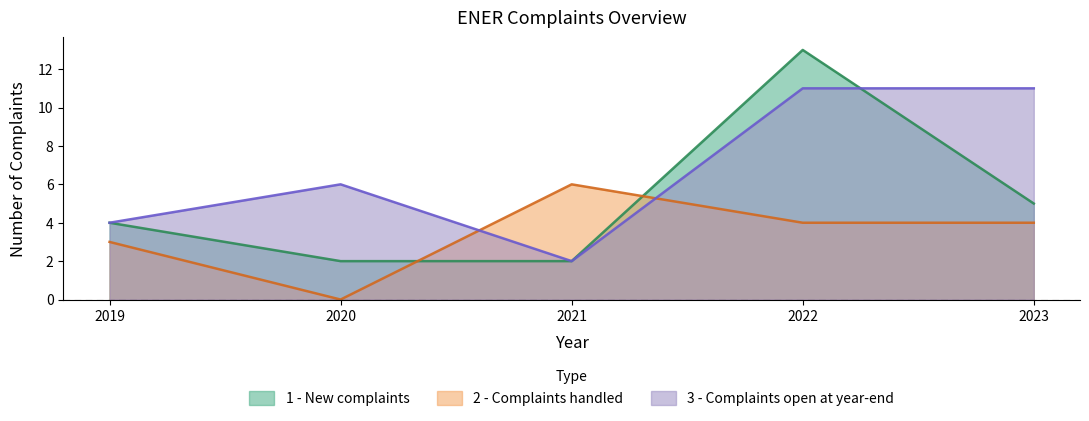

Count the number of categories in the chart.

5